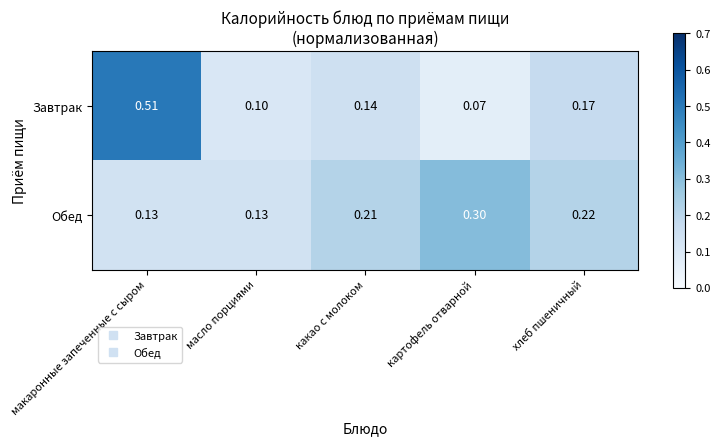

Is the value of Завтрак at масло порциями greater than the value of Обед at картофель отварной?

No